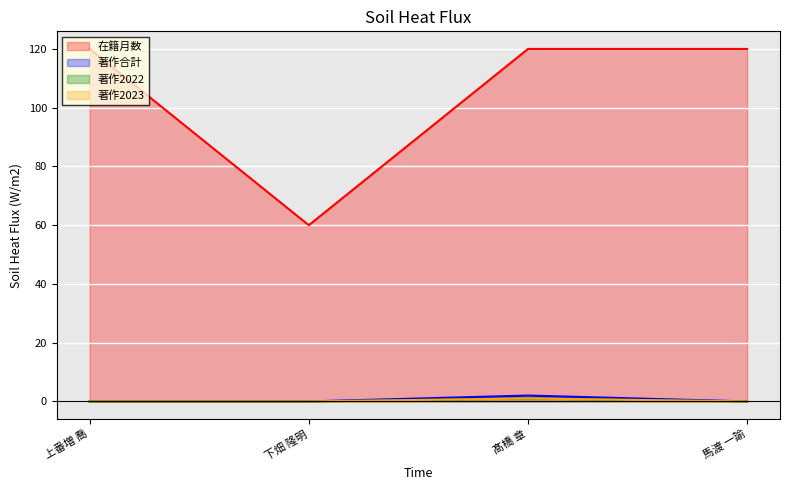

At how many categories does at least one series exceed 78?

3